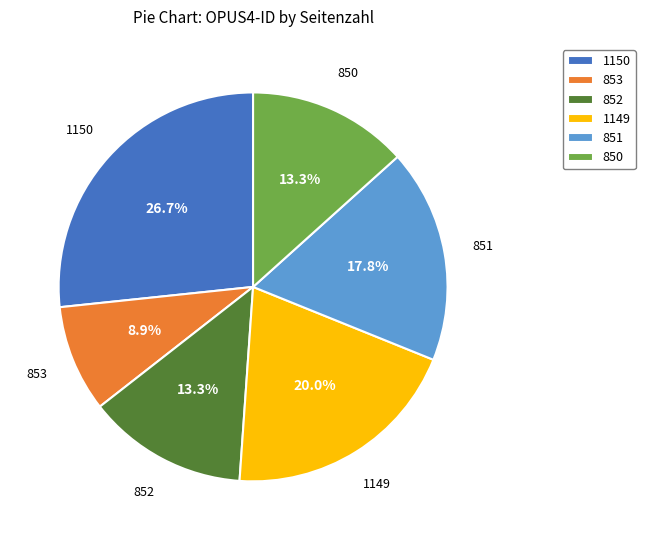

Count the number of slices in the pie.

6